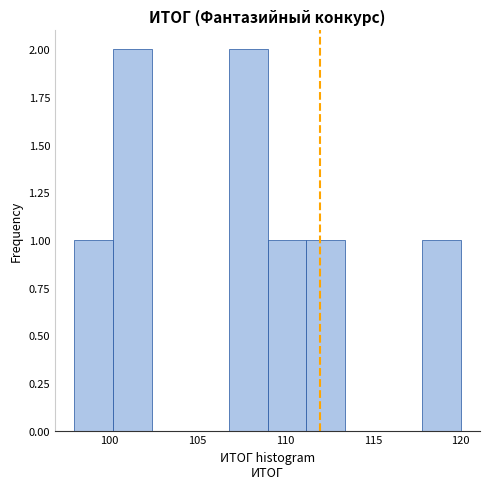

Reading left to right, transcribe this chart: for each bar, give the range it covers on the x-axis and its height. Neither the bar edges nor the heights are printed on the chart, so give them approximately, as read against the axes.

98.0 to 100.2: 1
100.2 to 102.4: 2
102.4 to 104.6: 0
104.6 to 106.8: 0
106.8 to 109.0: 2
109.0 to 111.2: 1
111.2 to 113.4: 1
113.4 to 115.6: 0
115.6 to 117.8: 0
117.8 to 120.0: 1